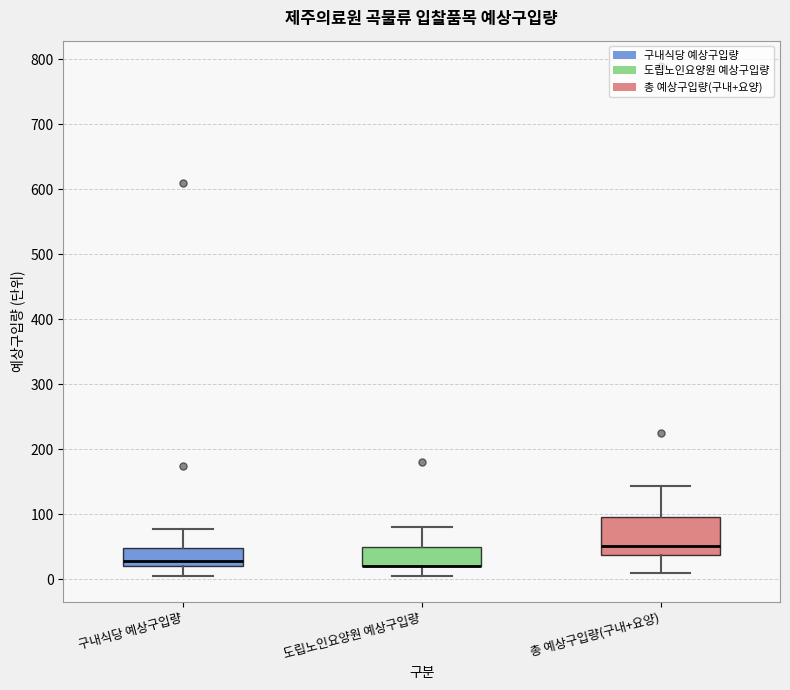

Which box is the tallest, from its lower edge to its upper edge?

총 예상구입량(구내+요양)